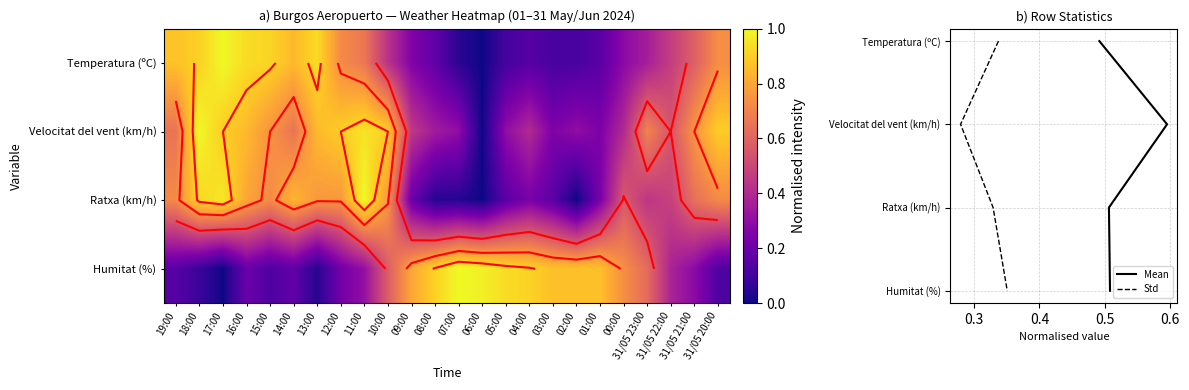

True or false: Velocitat del vent (km/h) has a value of 0.9 at 12:00.

True